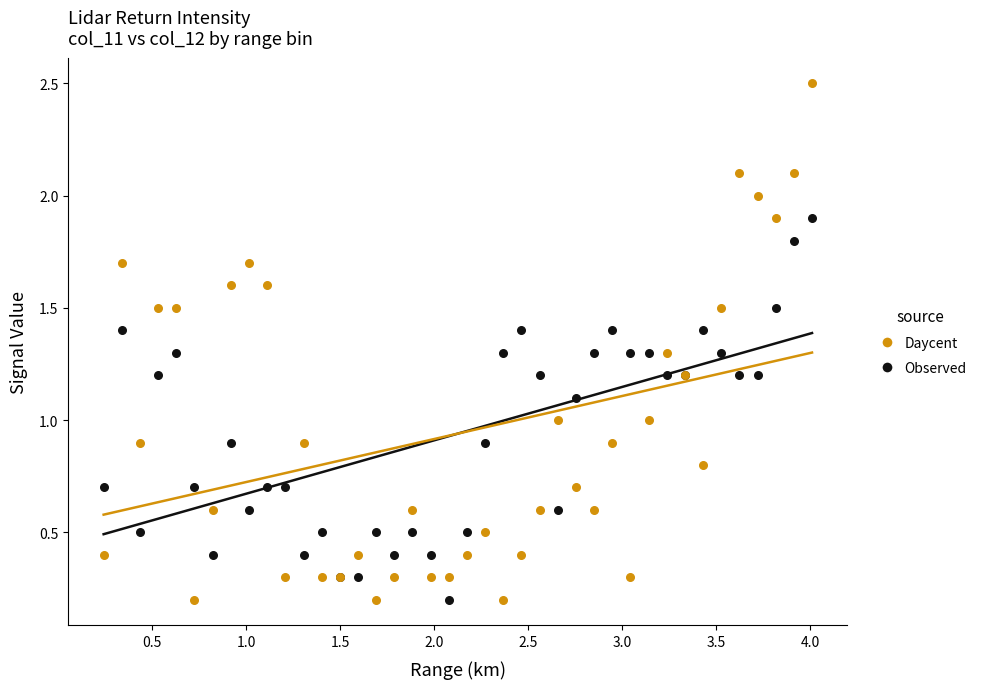

What is the X range (max minus min) for the scatter plot?

3.8